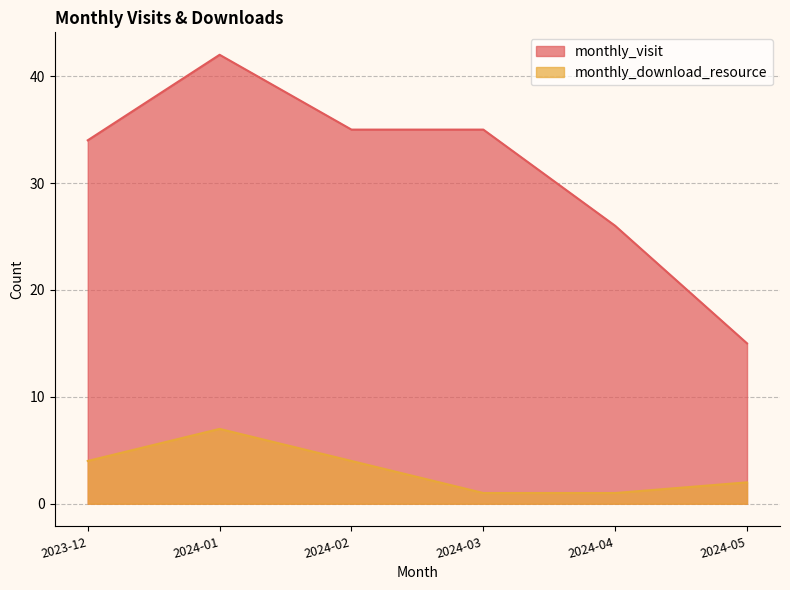

What is the lowest value of the monthly_visit series?

15